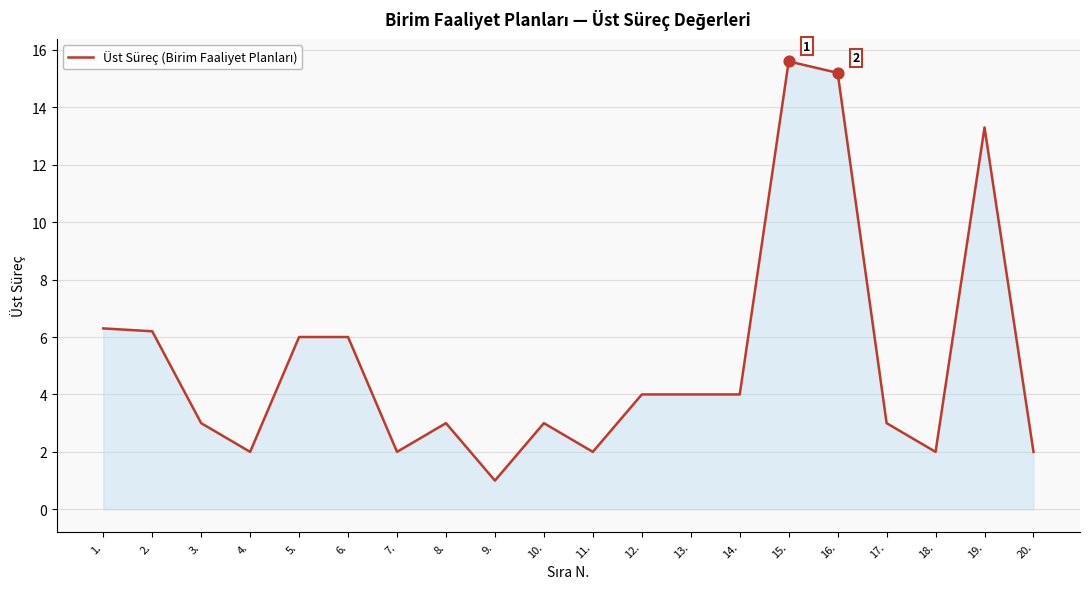

What is the ratio of the value at 5. to the value at 16.?

0.4